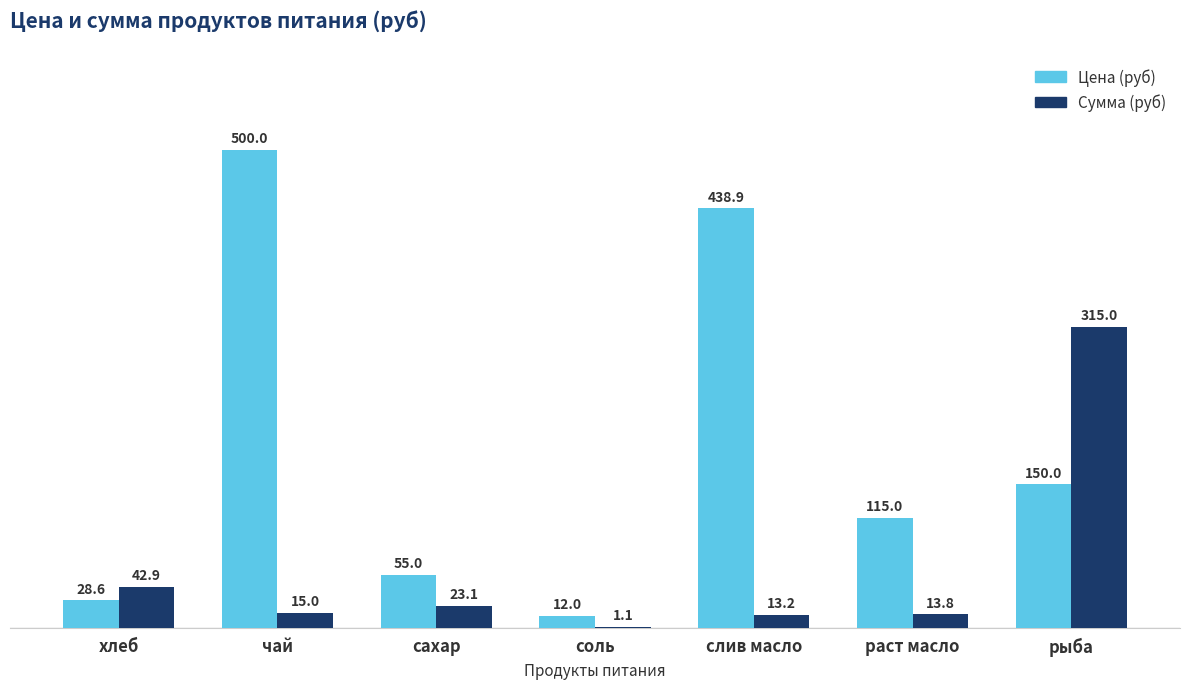

What are all the series names shown in the legend?

Цена (руб), Сумма (руб)